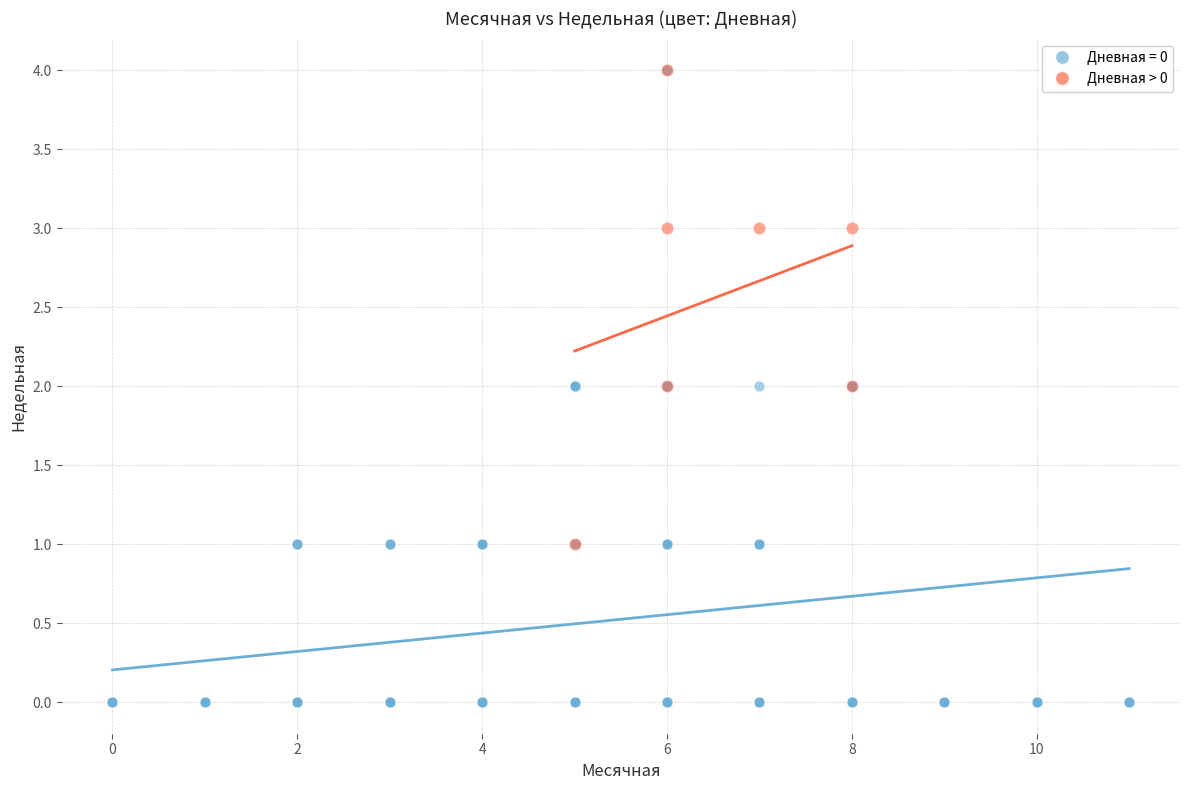

Which series has the largest Y range (max minus min)?

Дневная = 0